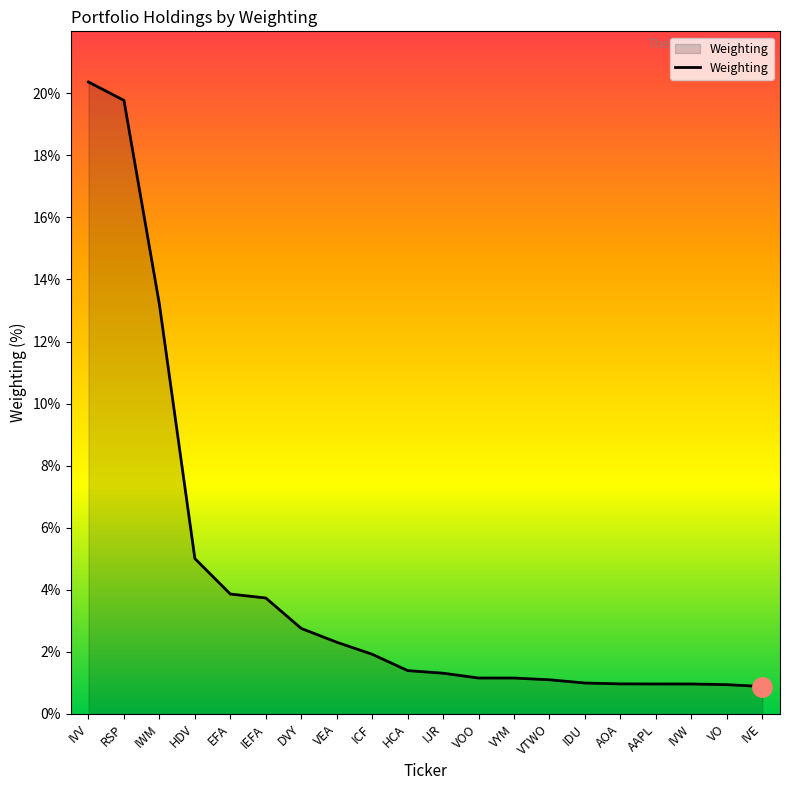

The value at RSP is 28.7. True or false?

False